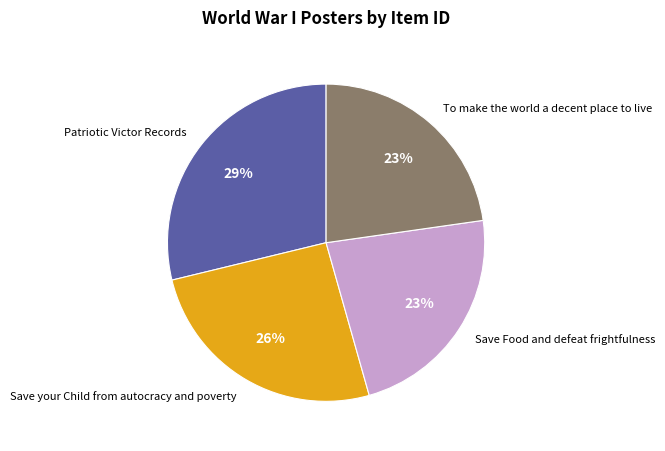

How many segments does this pie chart have?

4